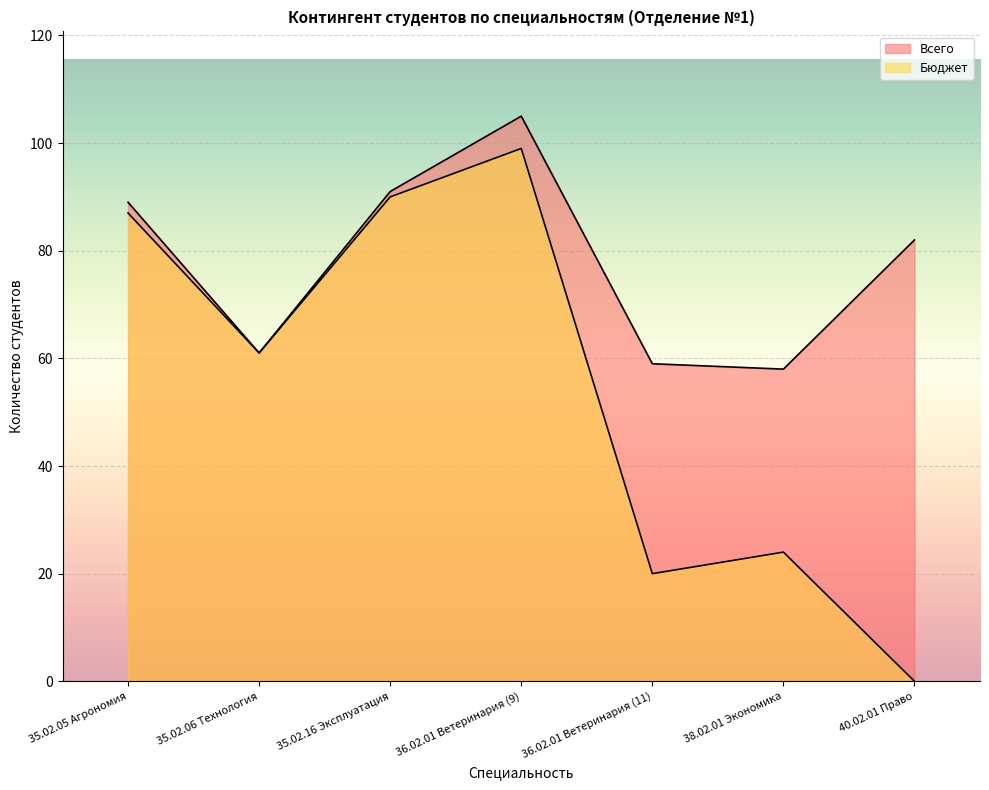

Where does the Бюджет series first go above 61?

35.02.05 Агрономия